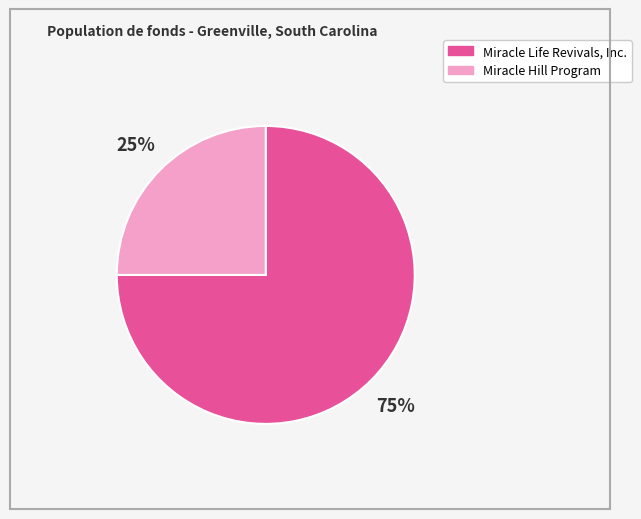

Is there a majority slice in this chart?

Yes